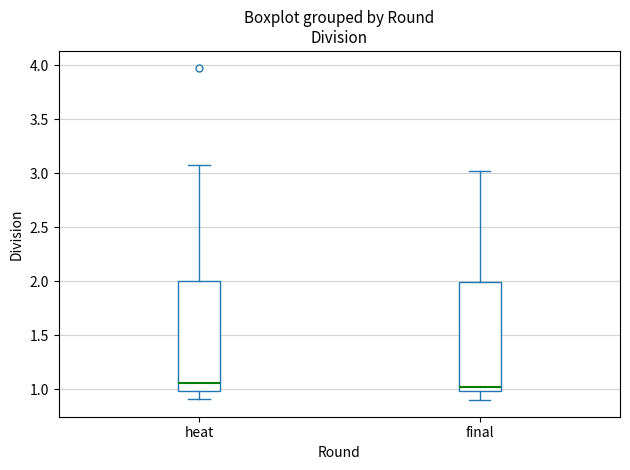

Where is the upper edge of the box for final on the y-axis? The values are not printed on the chart, so give them approximately, as read against the axis.

2.00